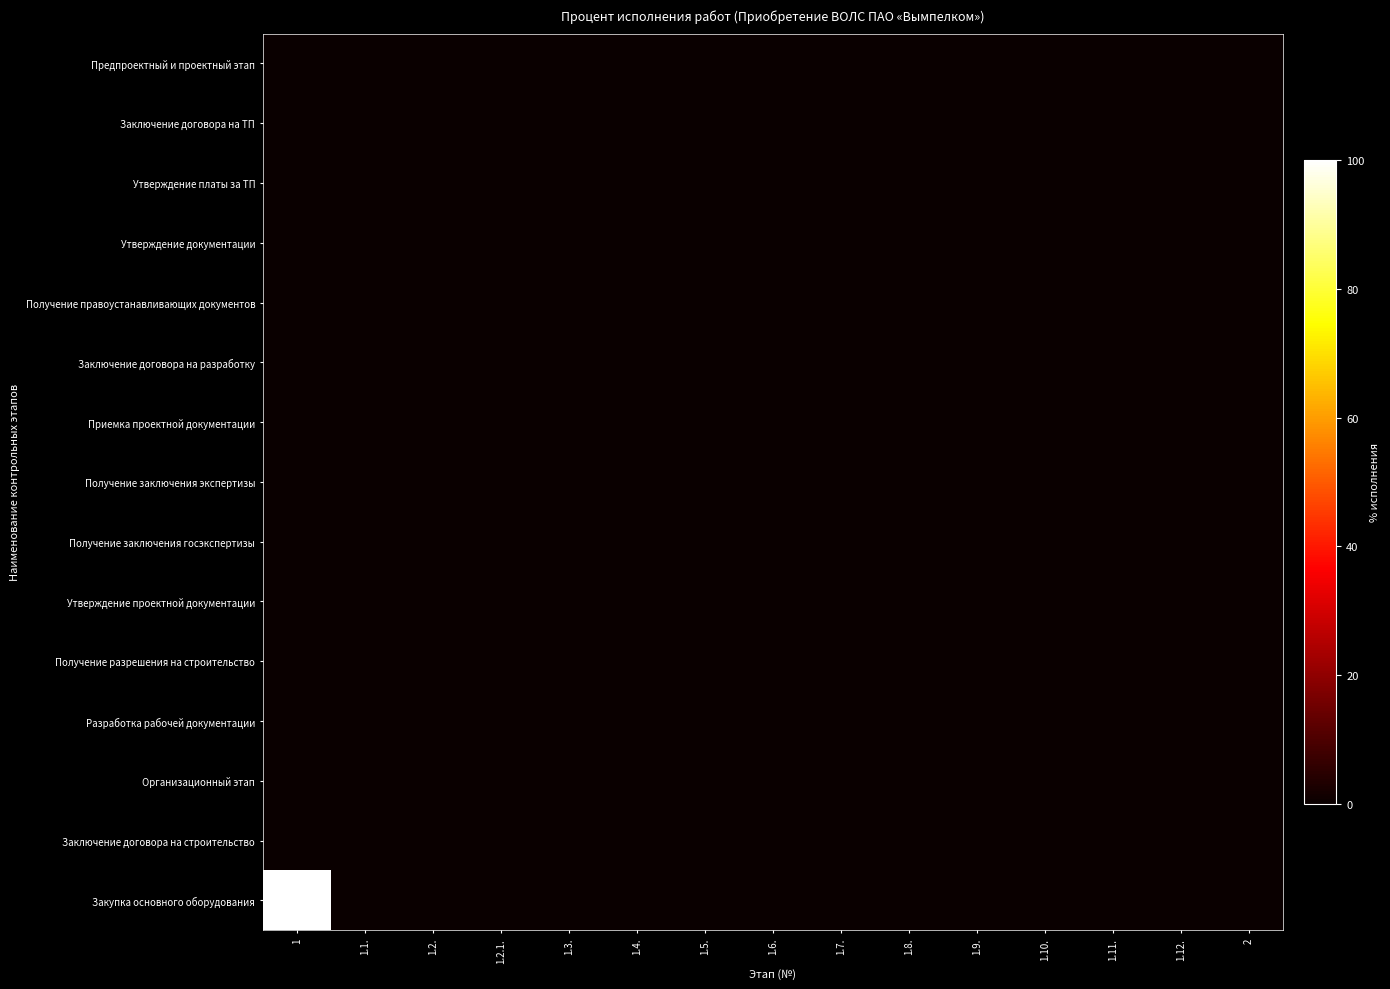

At how many categories does at least one series exceed 49?

1